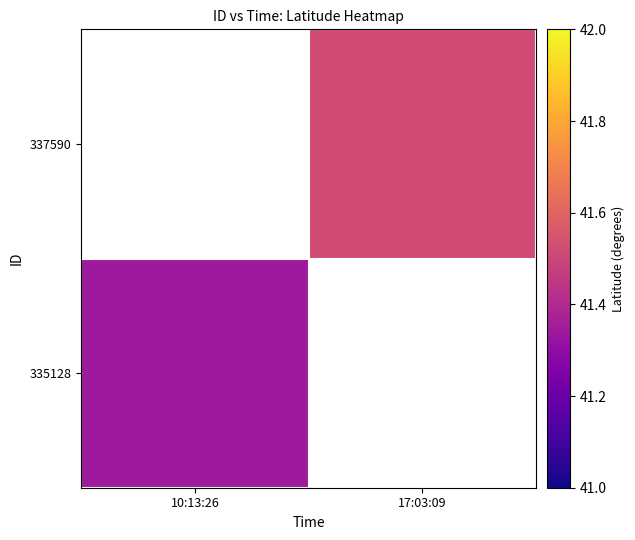

At how many categories does at least one series exceed 41?

2